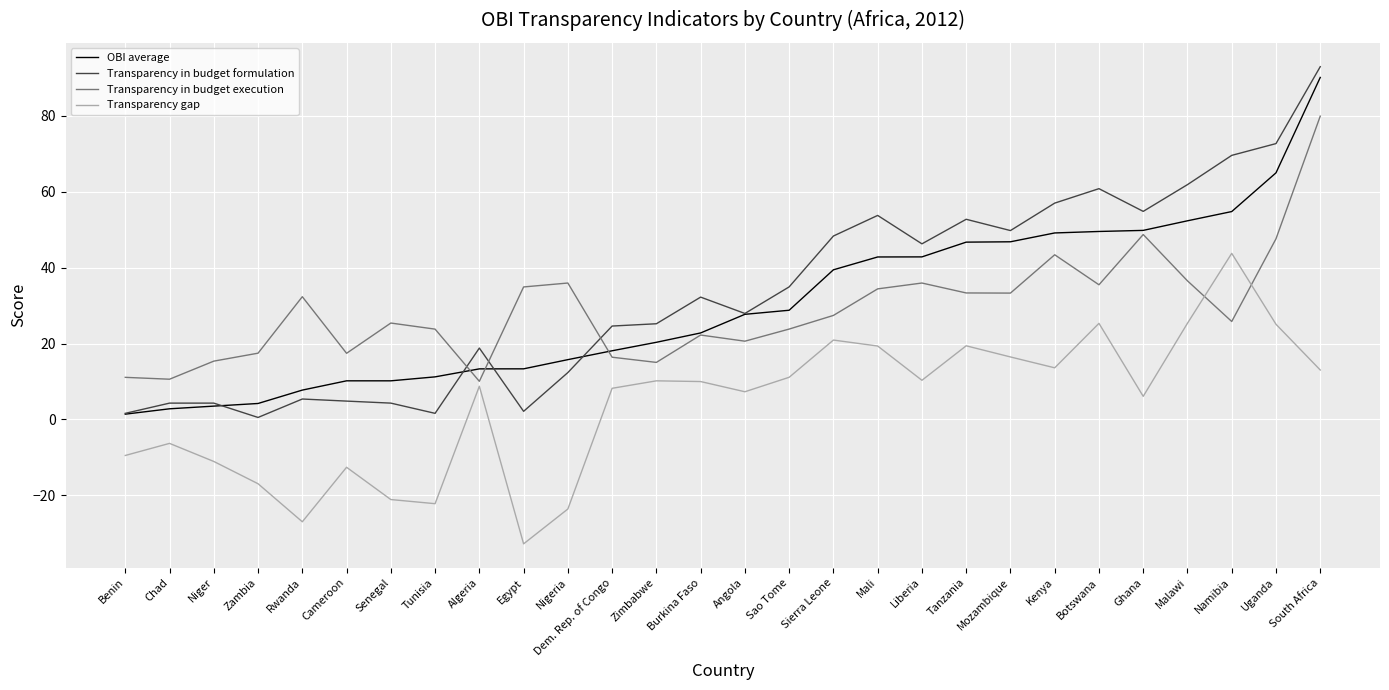

What is the sum of the Transparency in budget formulation values at Algeria and Mozambique?

68.6